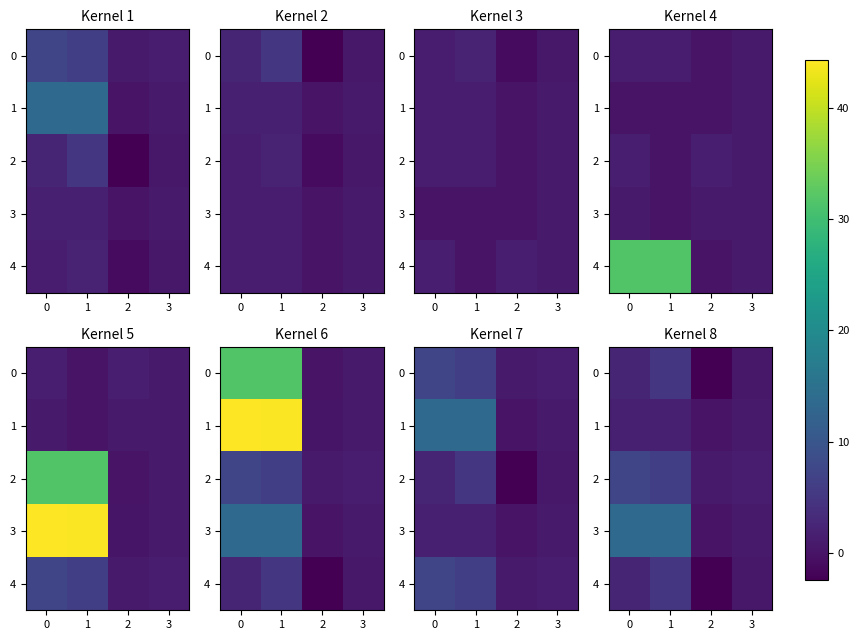

What is the minimum value shown in the chart?

-2.4